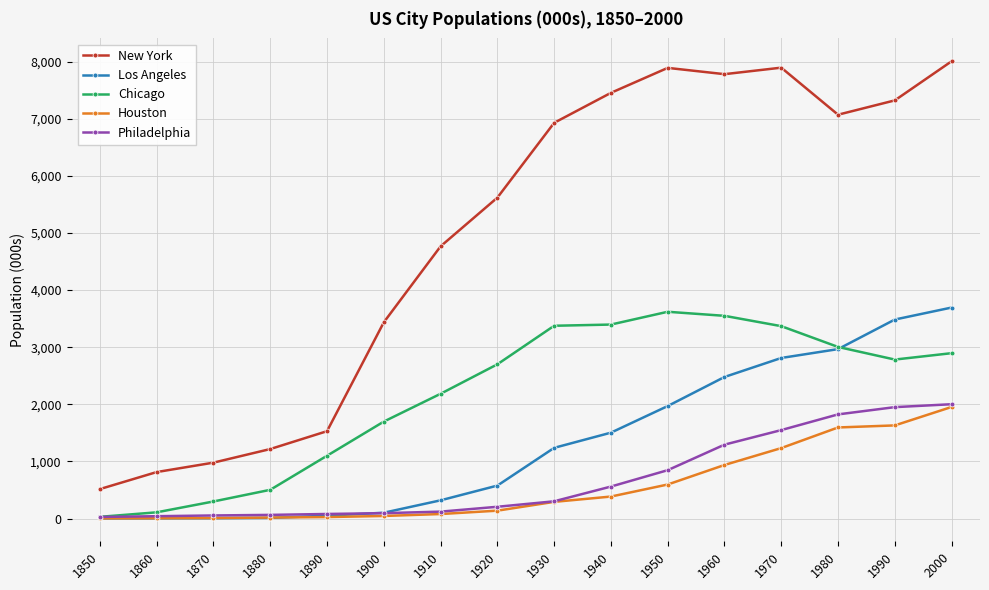

What is the average value of the New York series?

4952